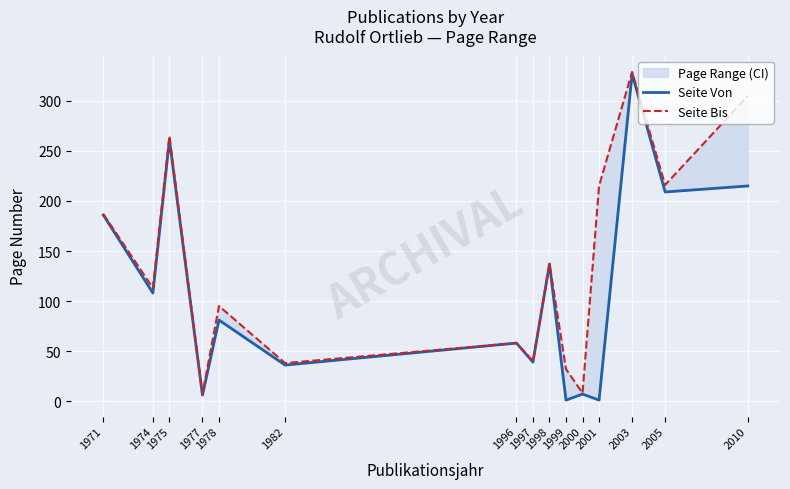

Where is the first local maximum for Seite Bis?

1975